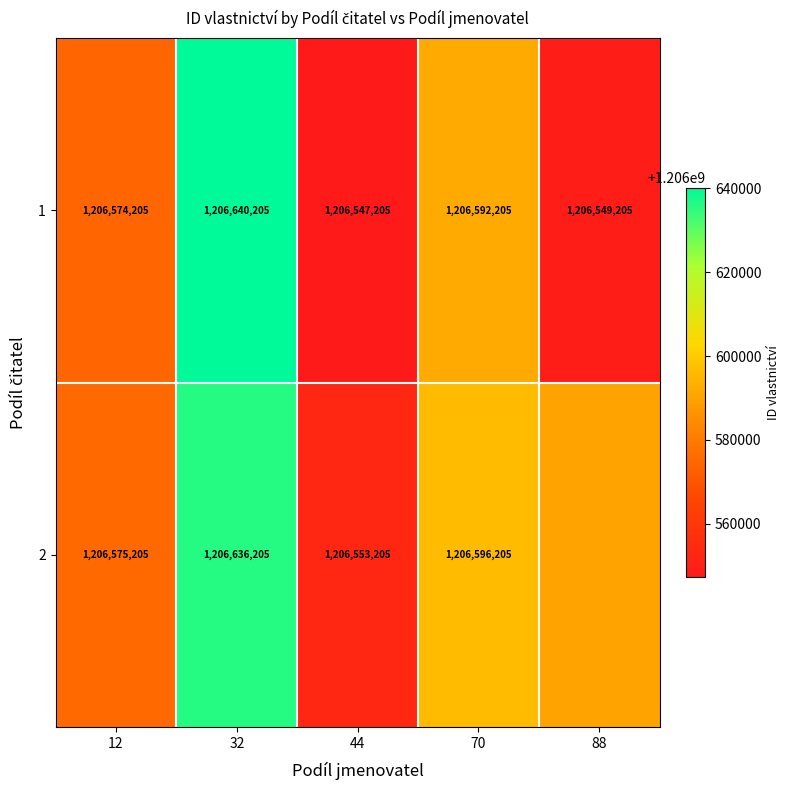

What is the spread (max minus min) of values at 32?

4000